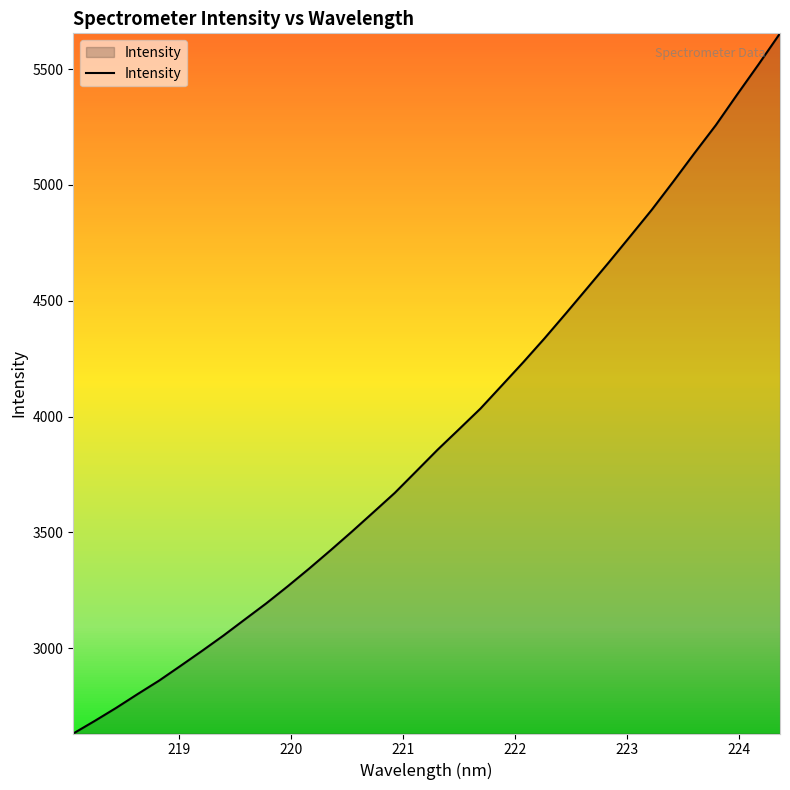

What is the minimum value shown in the chart?

2632.3